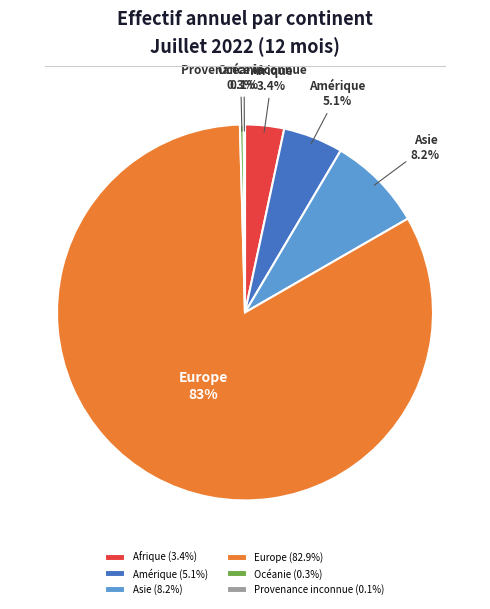

Is it true that Afrique is 12% of the pie?

False